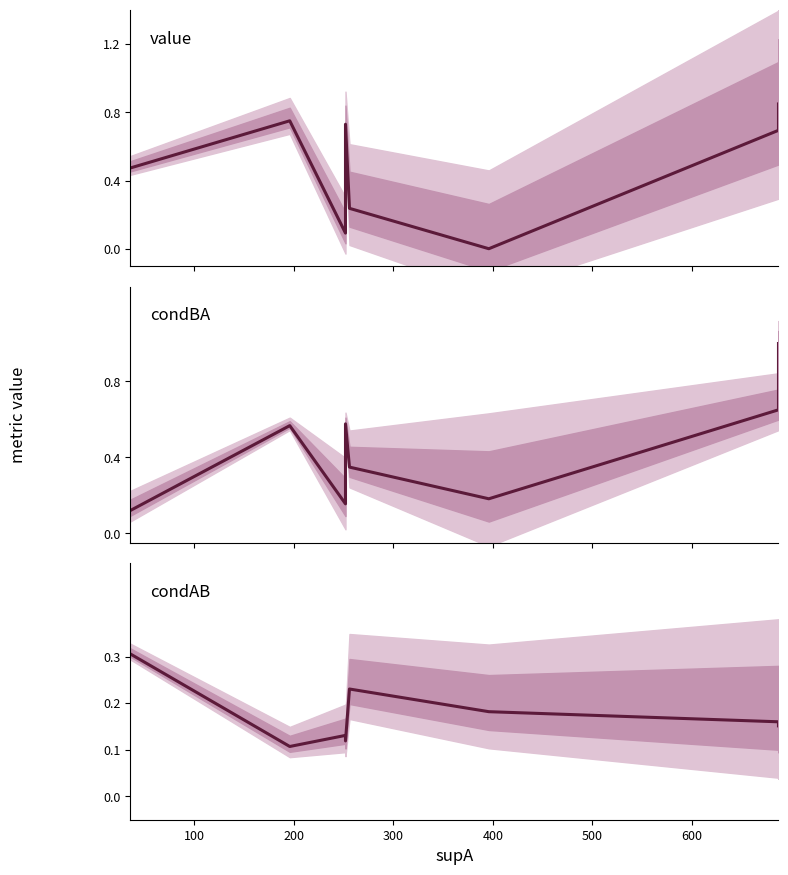

At how many categories does at least one series exceed 0?

8